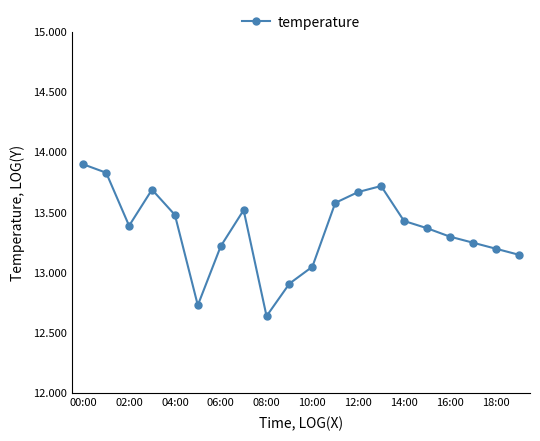

What is the greatest value displayed?

13.9